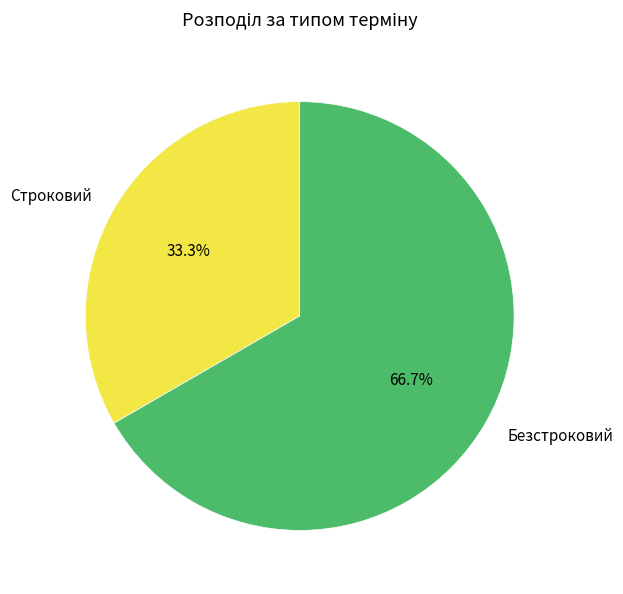

Is it true that Строковий is 41% of the pie?

False